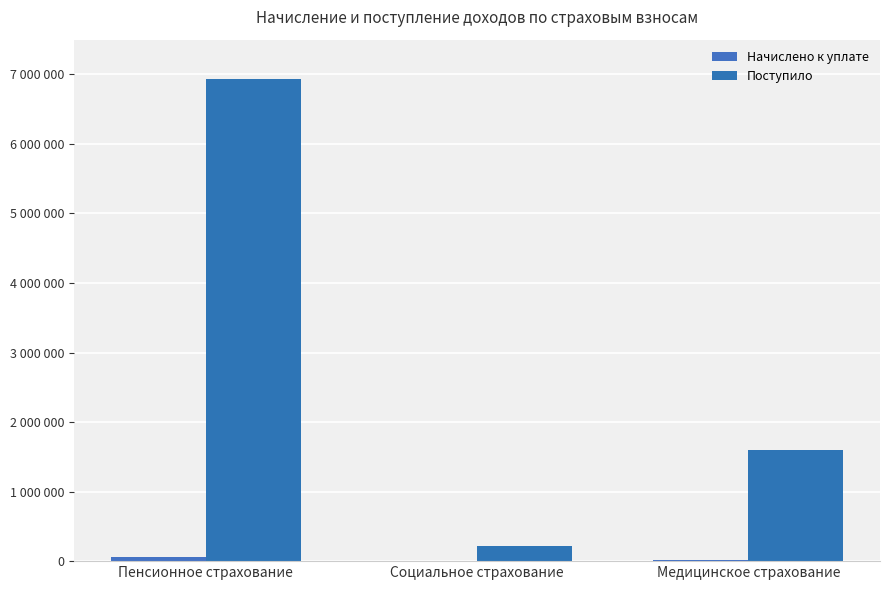

Does the chart contain stacked bars?

No